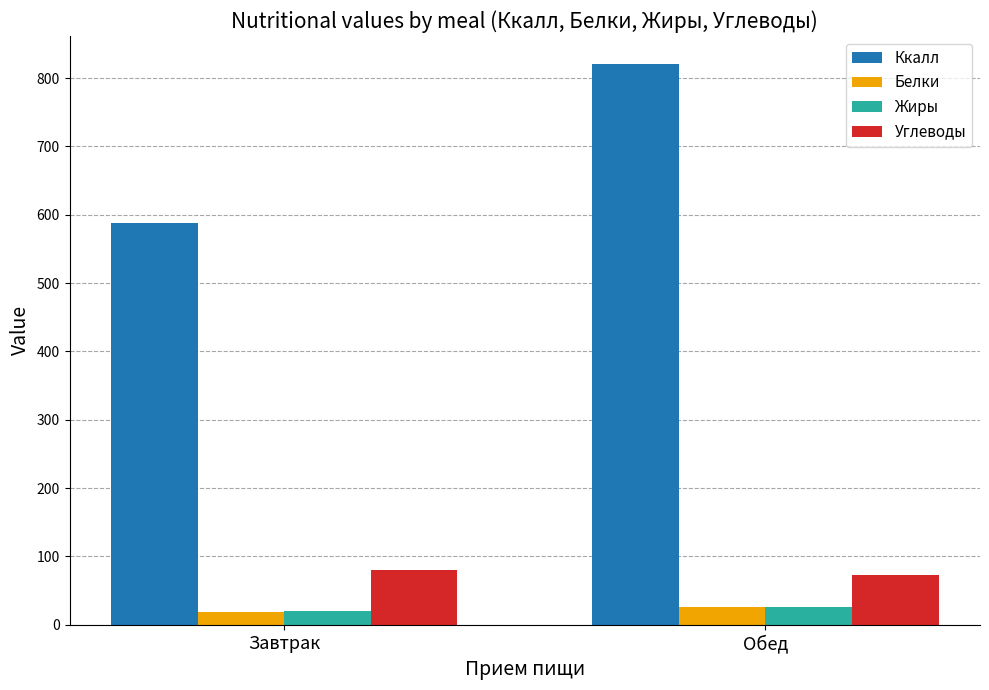

Does the chart contain any negative values?

No